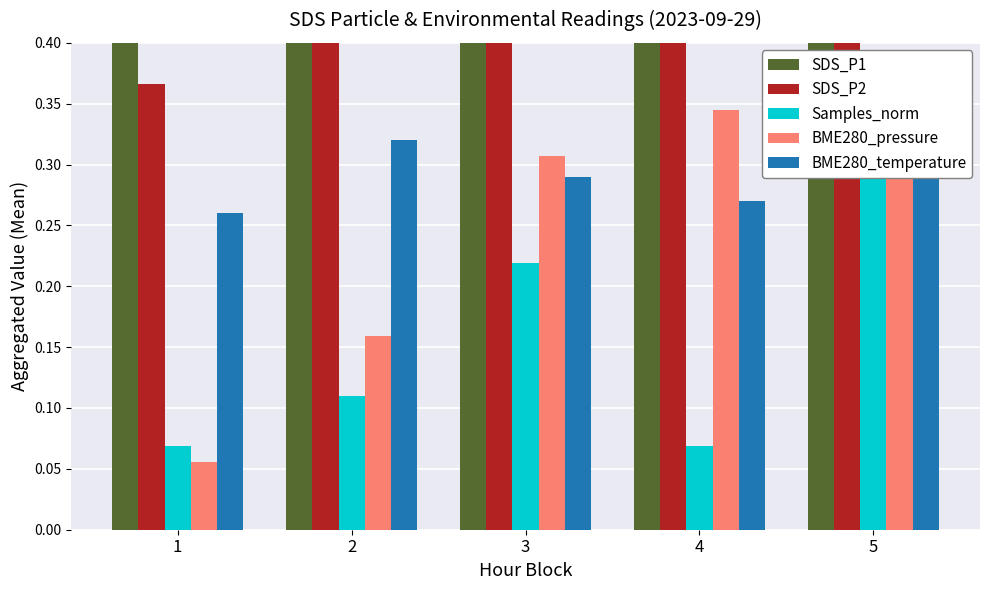

At which category does the chart reach its peak across all series?

3